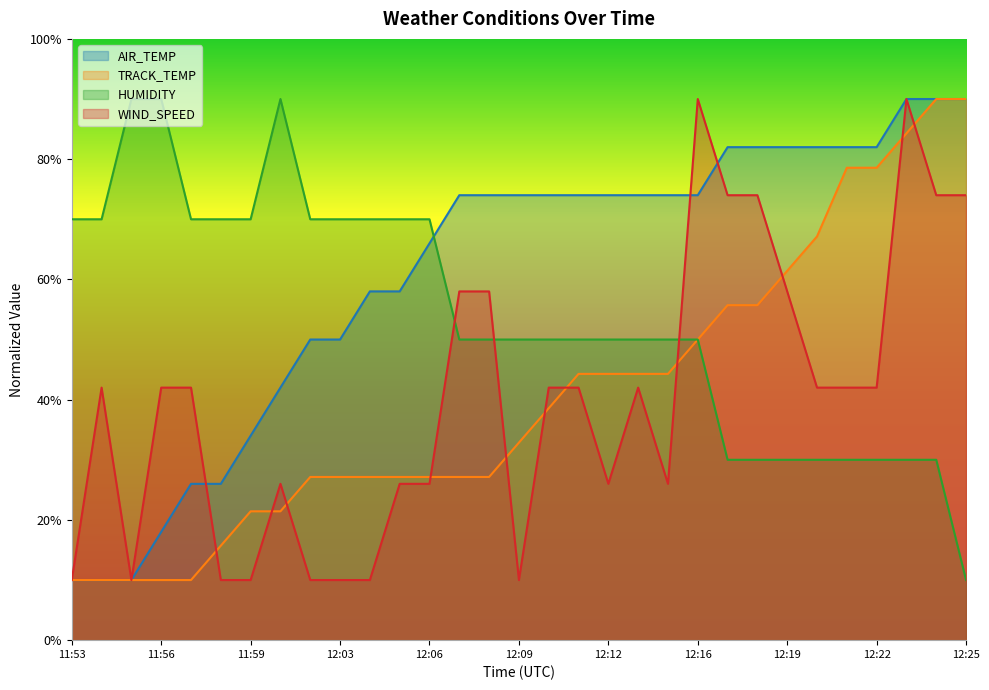

Which series changed the most between 11:54 and 12:21?

AIR_TEMP